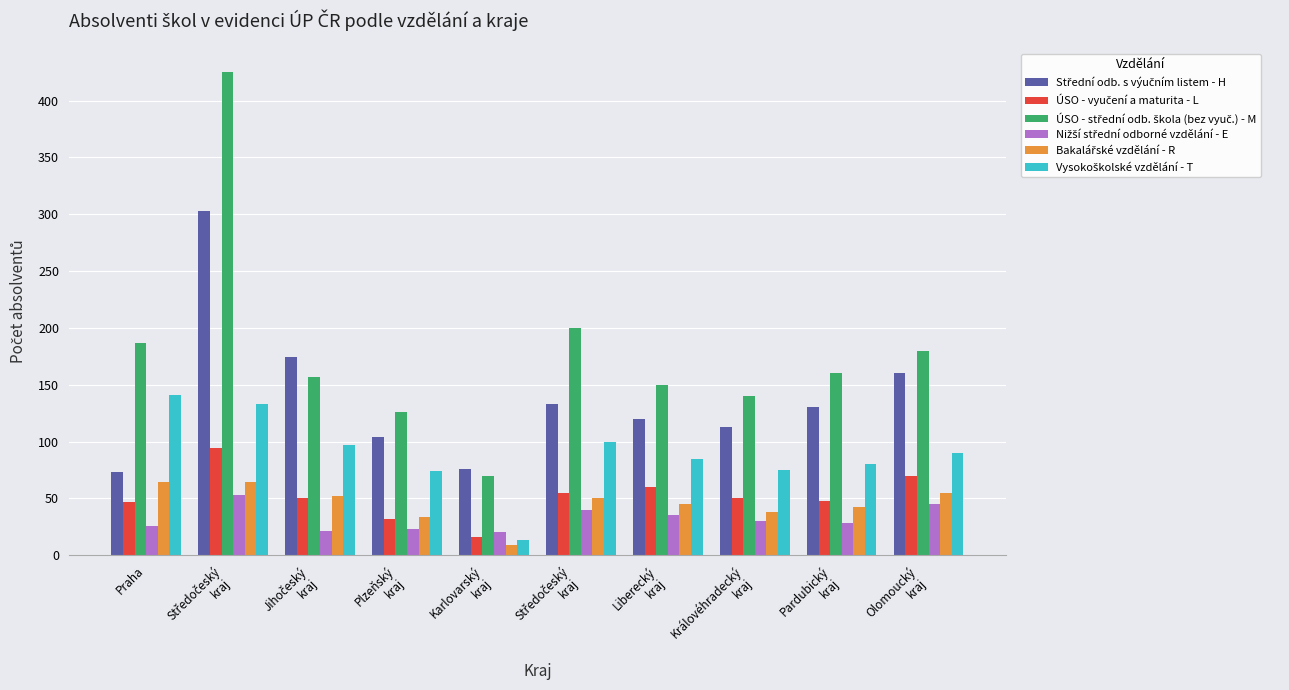

At which category does the chart reach its minimum across all series?

Karlovarský
kraj